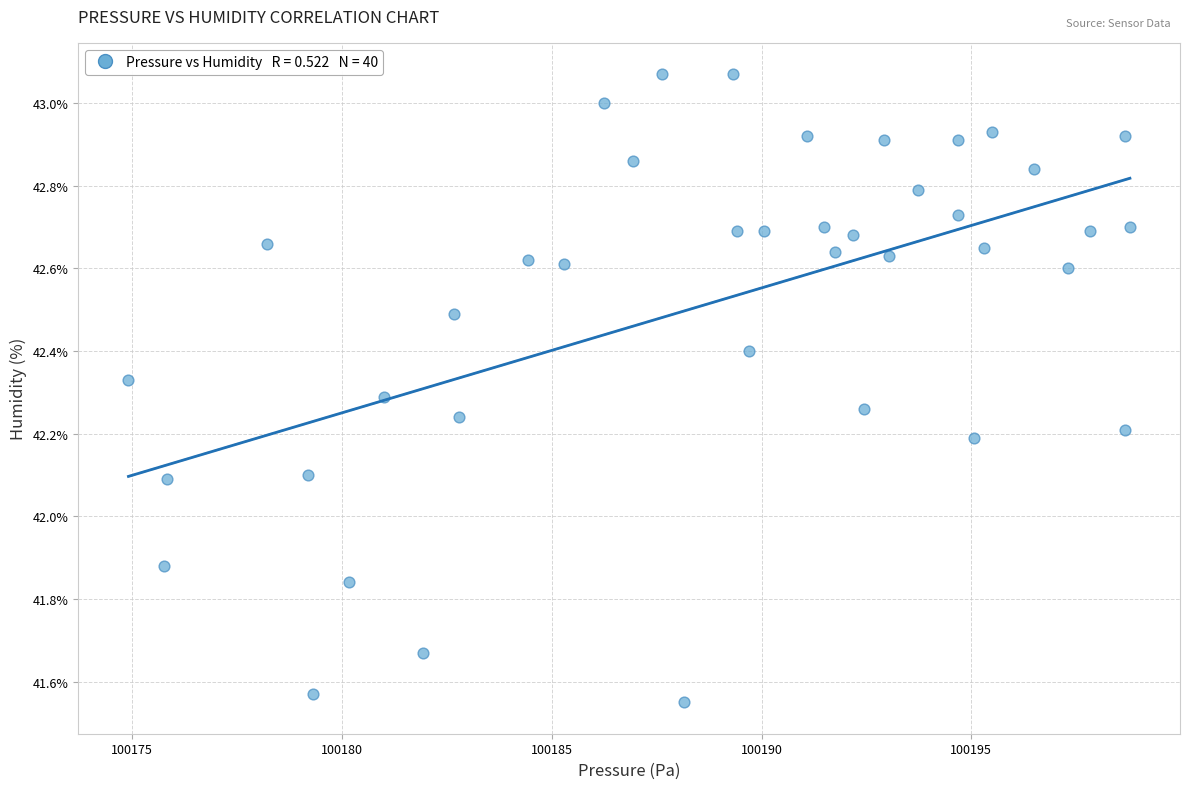

What is the range of Y values (max minus min)?

1.5